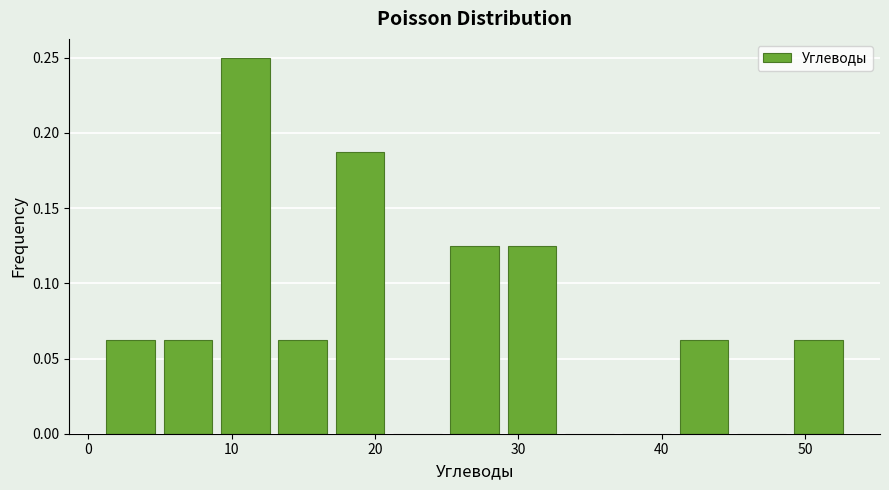

Read against the x-axis, roughly where is the centre of the tallest bar?

11